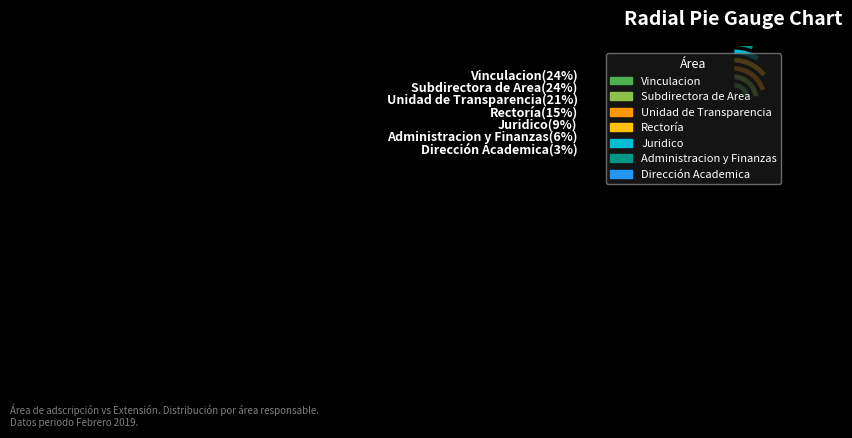

To the nearest percent, what portion does Unidad de Transparencia represent?

21%